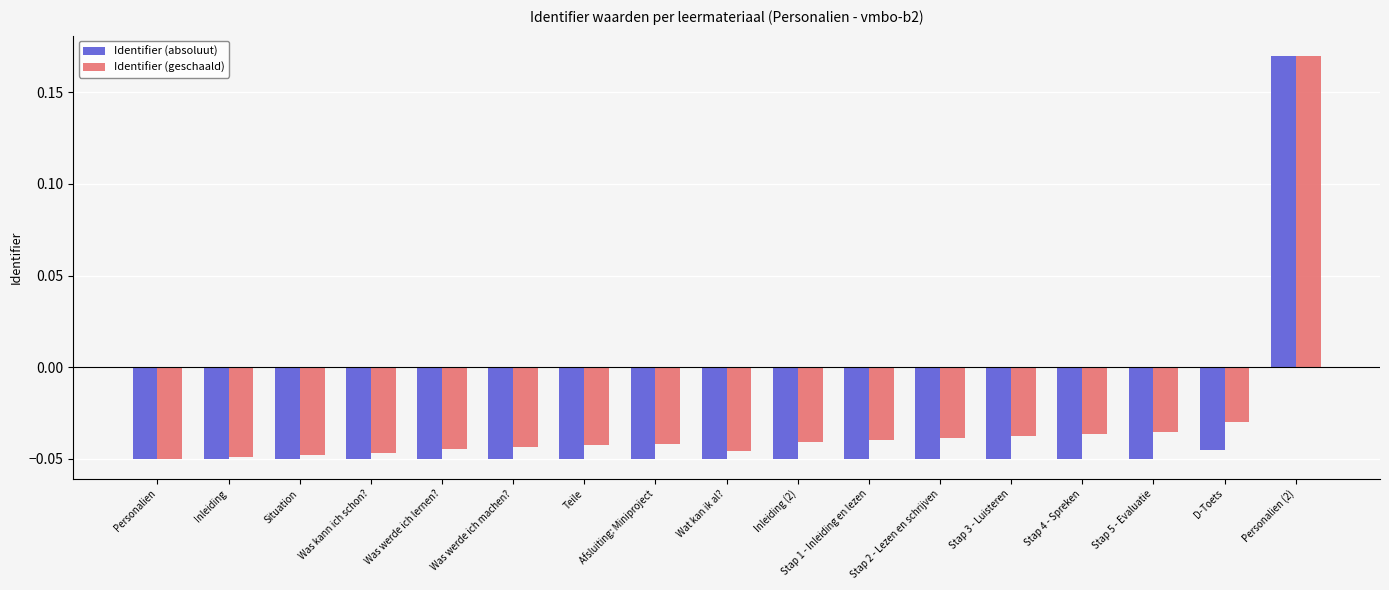

Are the bars horizontal?

No